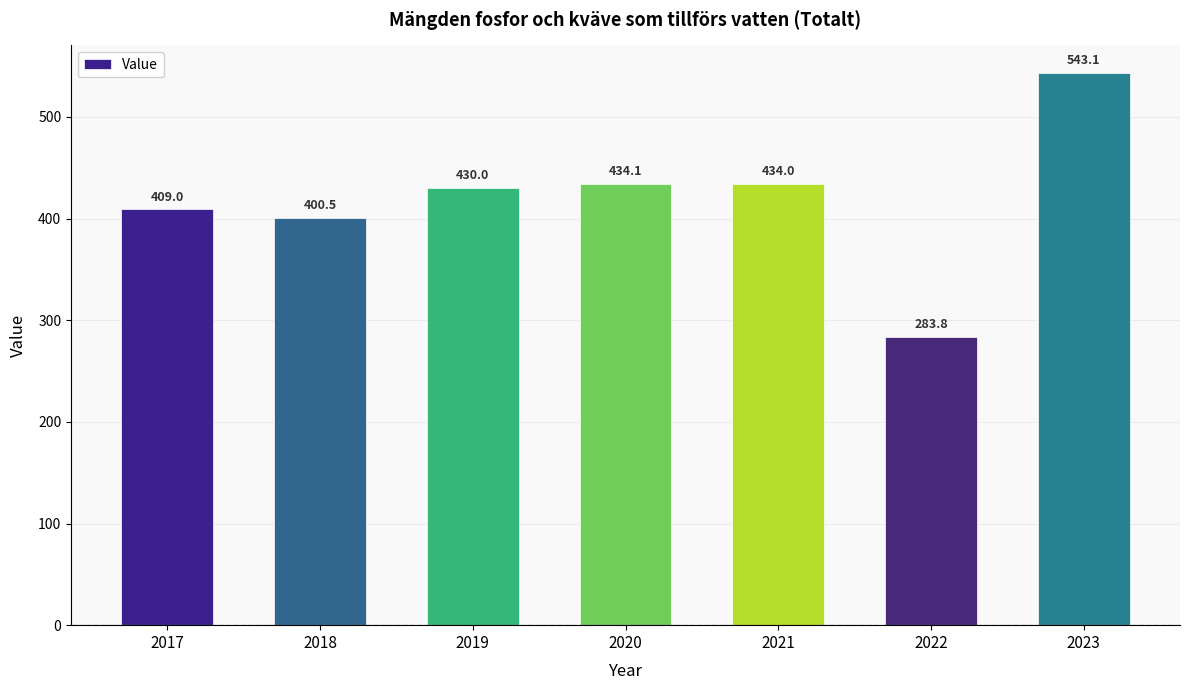

The chart shows a value of 409.0 at 2017. True or false?

True